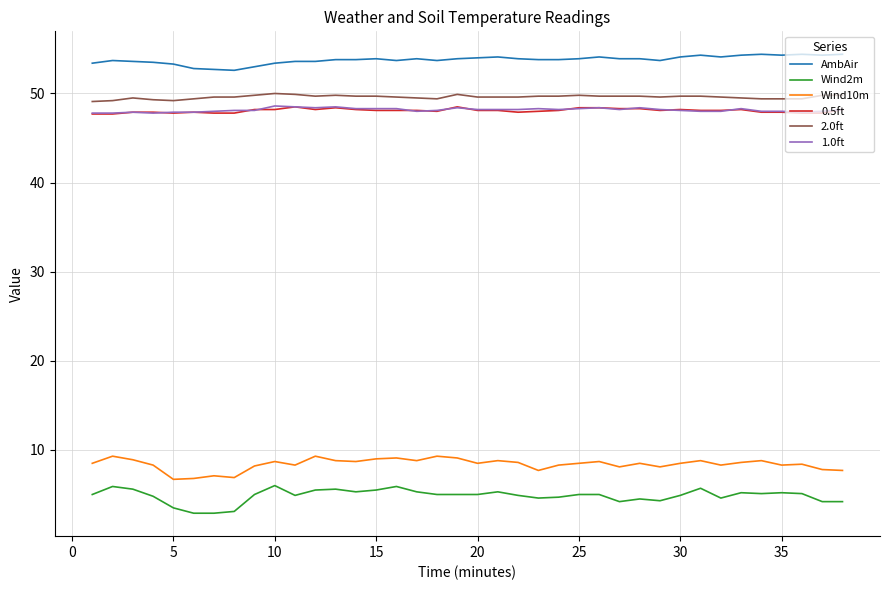

True or false: AmbAir and Wind10m cross at least once.

False